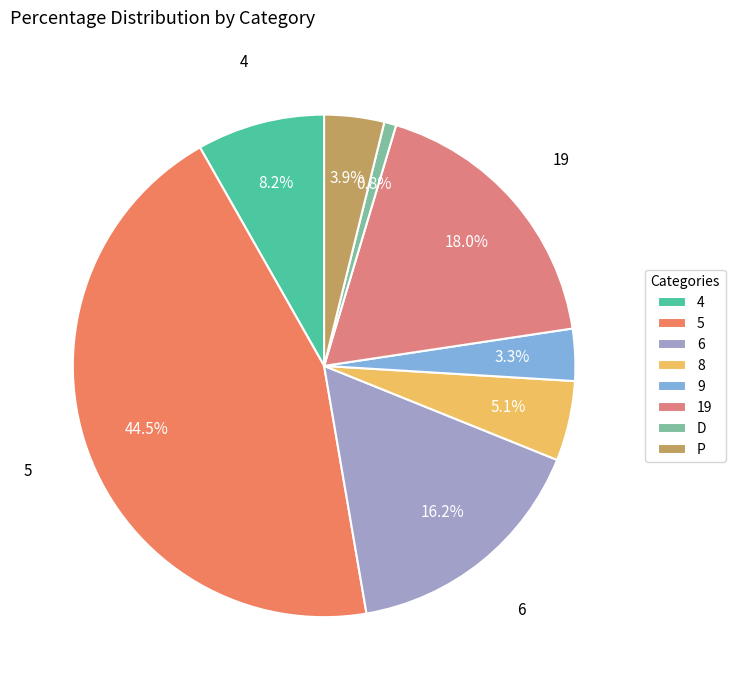

How many slices are in this pie chart?

8